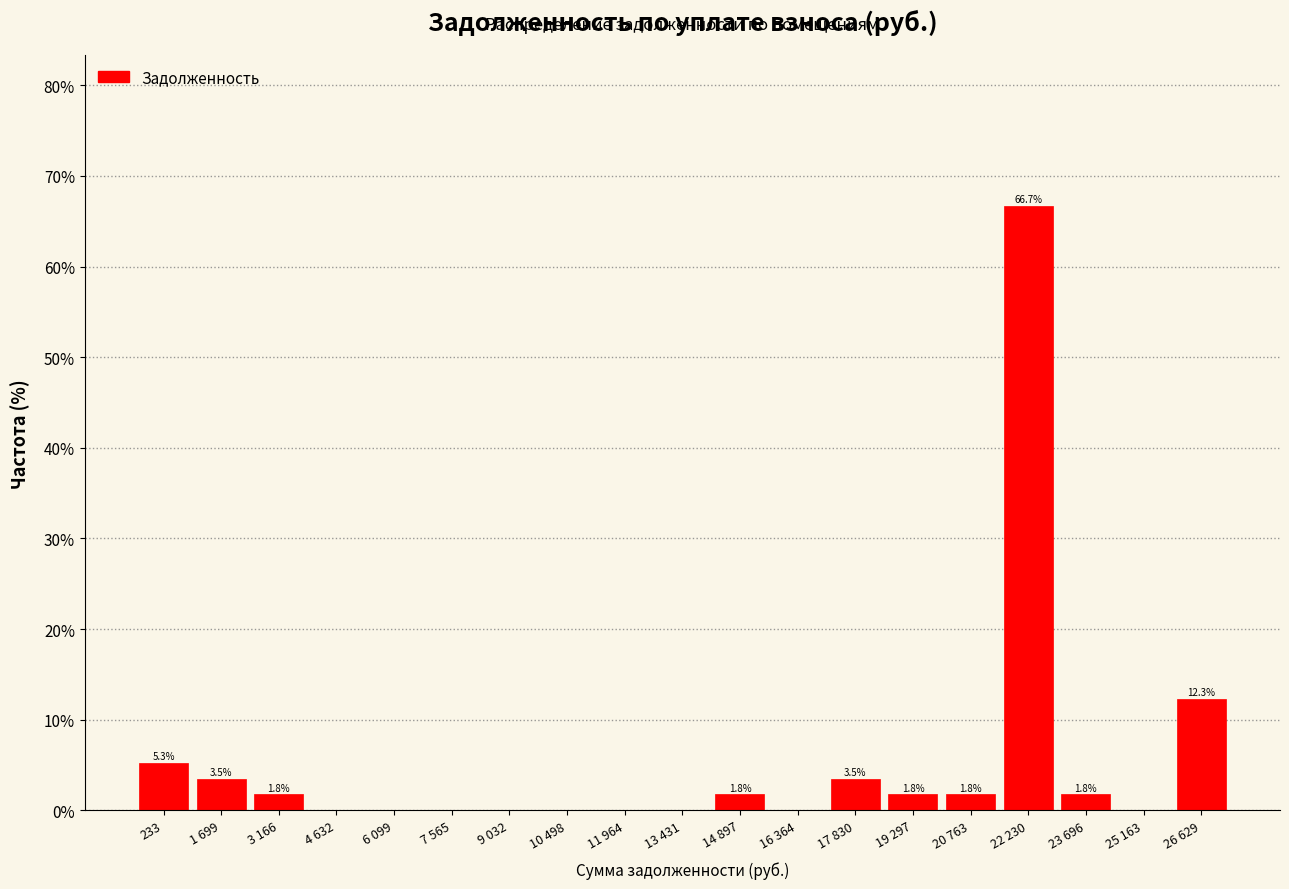

Reading left to right, transcribe all the data shown in this chart.

233=5.3	1 699=3.5	3 166=1.8	4 632=0.0	6 099=0.0	7 565=0.0	9 032=0.0	10 498=0.0	11 964=0.0	13 431=0.0	14 897=1.8	16 364=0.0	17 830=3.5	19 297=1.8	20 763=1.8	22 230=66.7	23 696=1.8	25 163=0.0	26 629=12.3